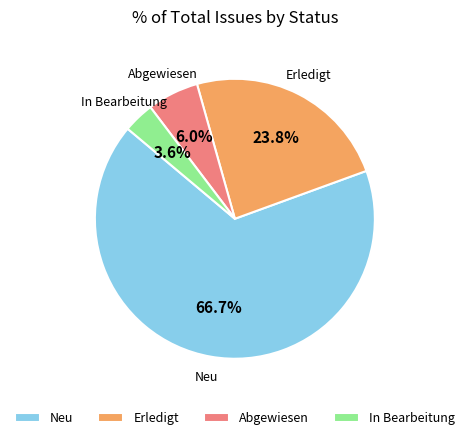

Combined, do Erledigt and In Bearbeitung account for over 50%?

No